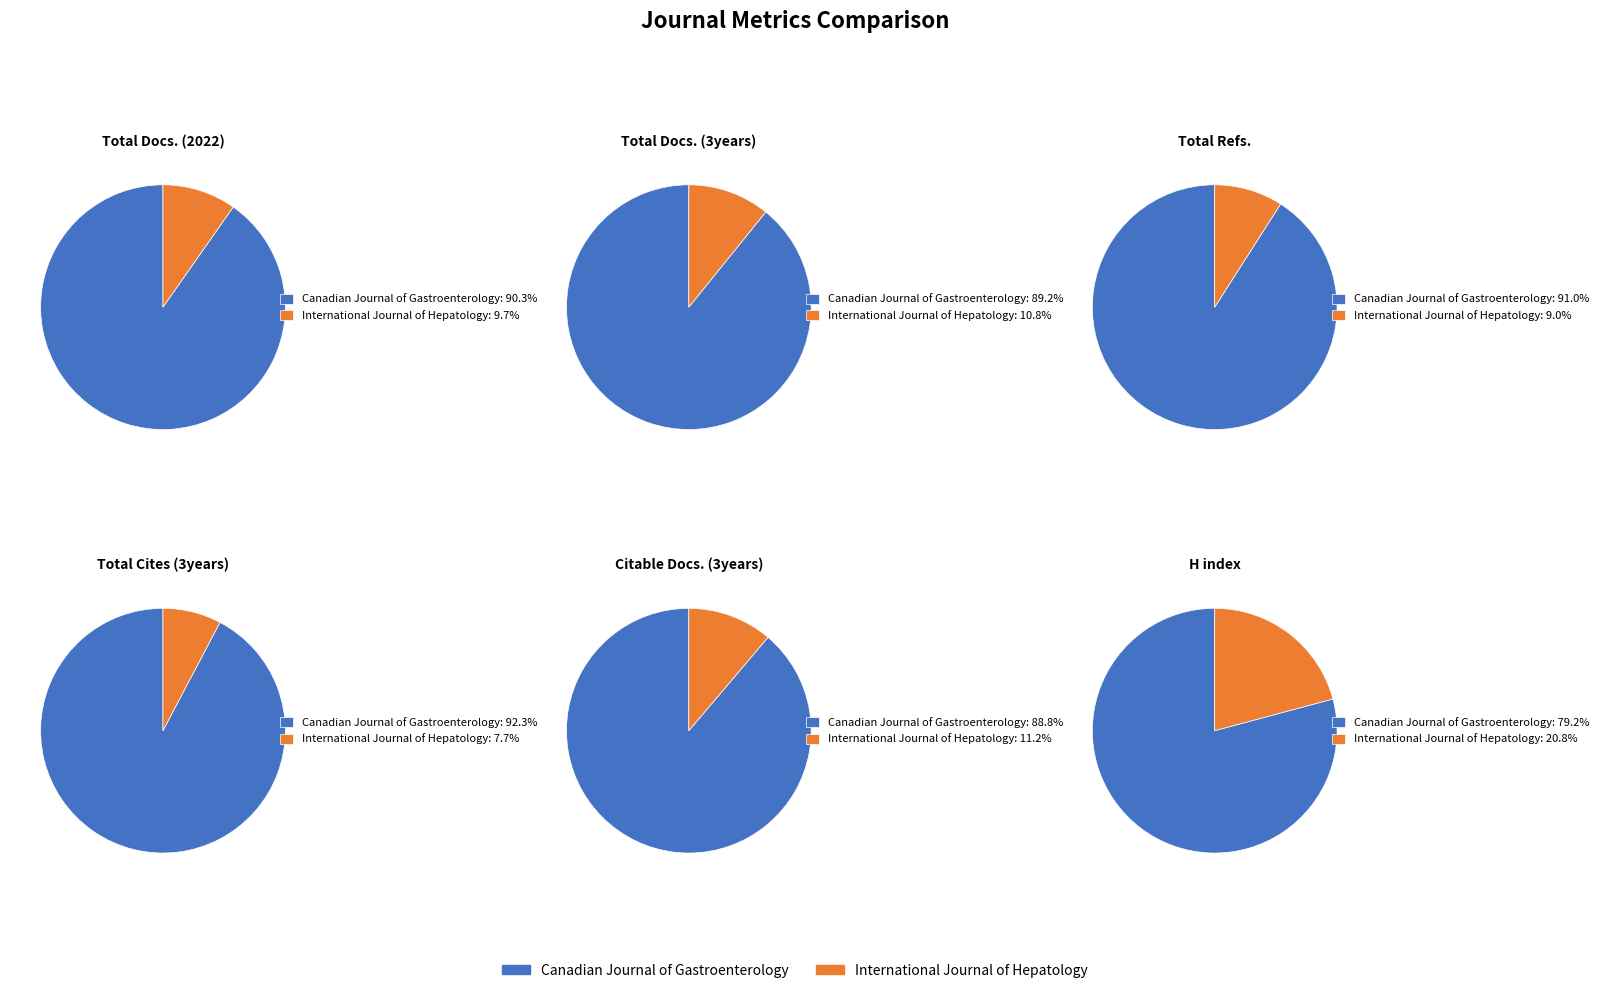

Is it true that Canadian Journal of Gastroenterology is 90% of the pie?

True